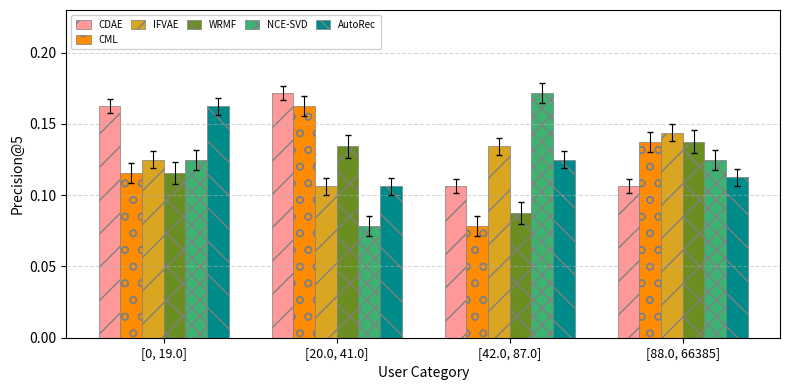

What is the sum of all AutoRec values?

0.5